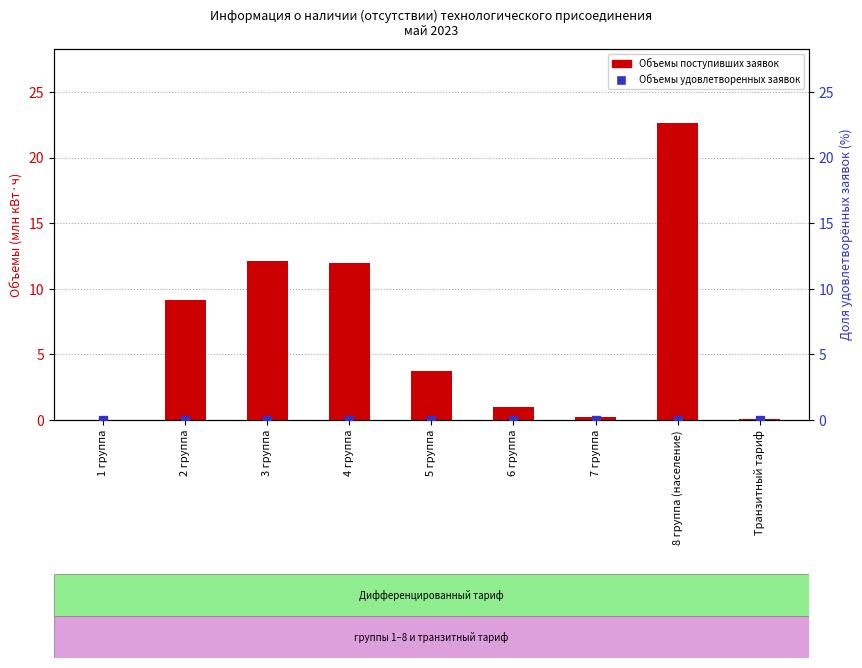

Which series has the widest spread of Y values?

Объемы поступивших заявок